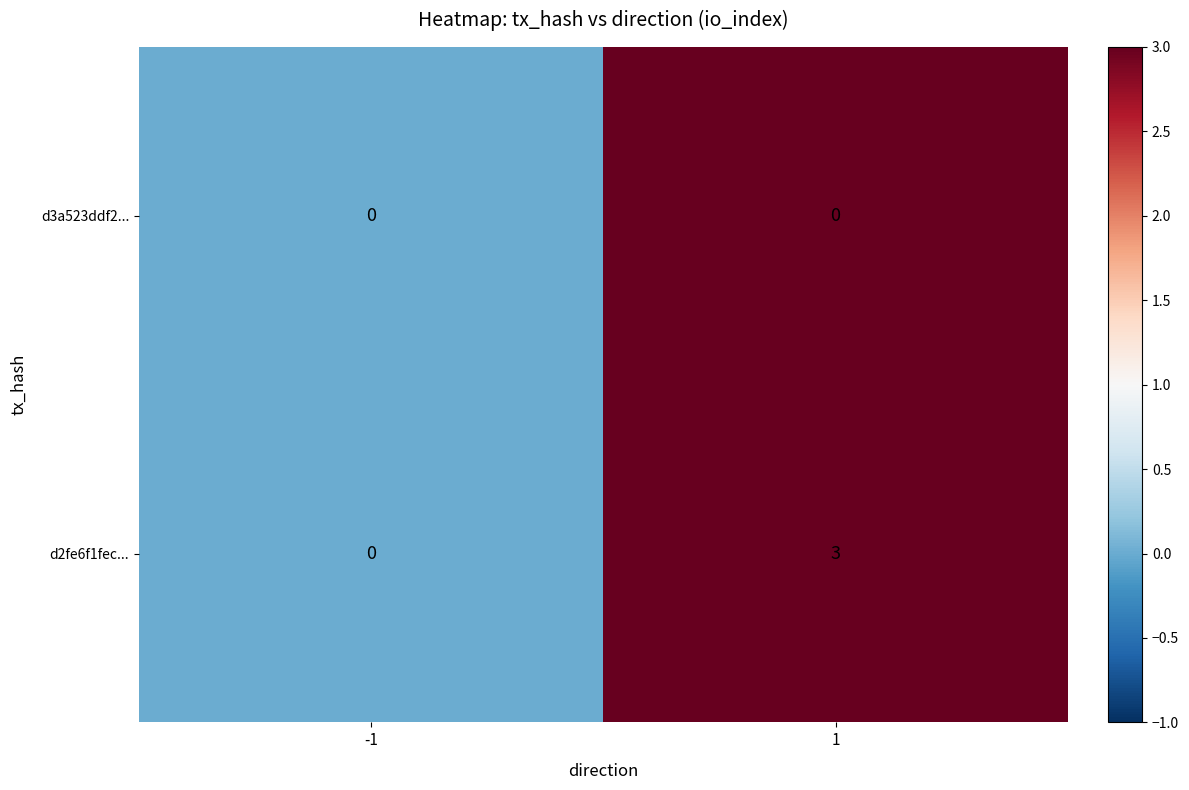

Which series has the widest spread of values?

d2fe6f1fec...